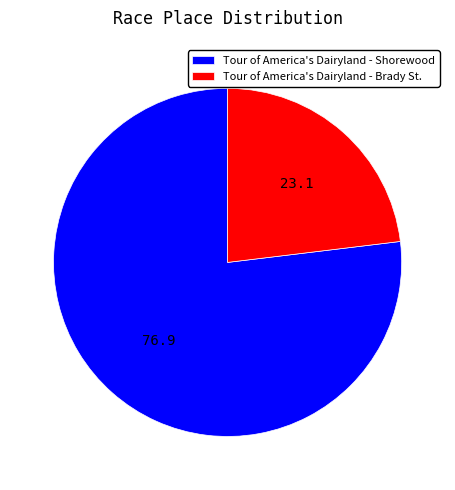

Combined, do Tour of America's Dairyland - Brady St. and Tour of America's Dairyland - Shorewood account for over 50%?

Yes